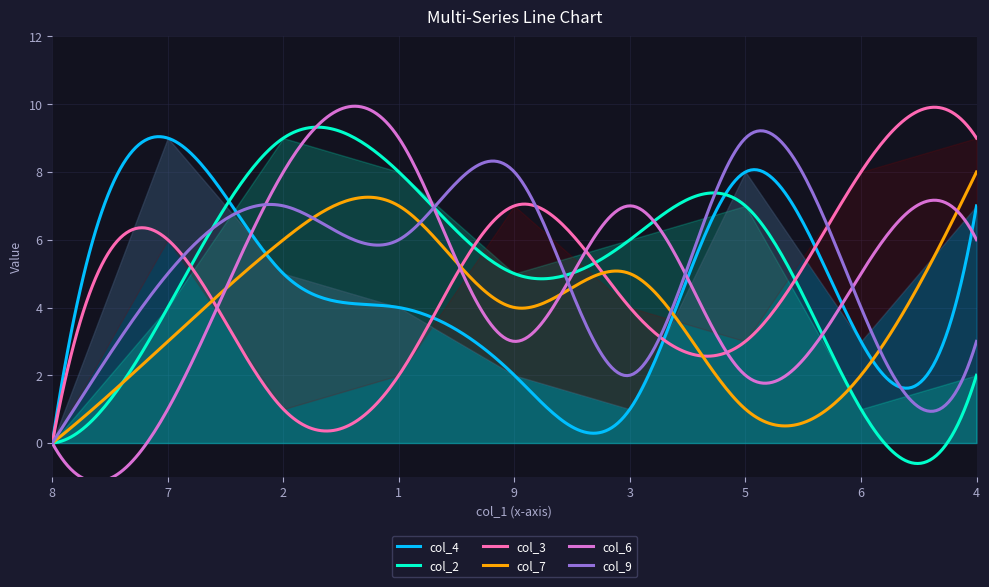

True or false: col_9 has more than 2 interior local peaks.

True